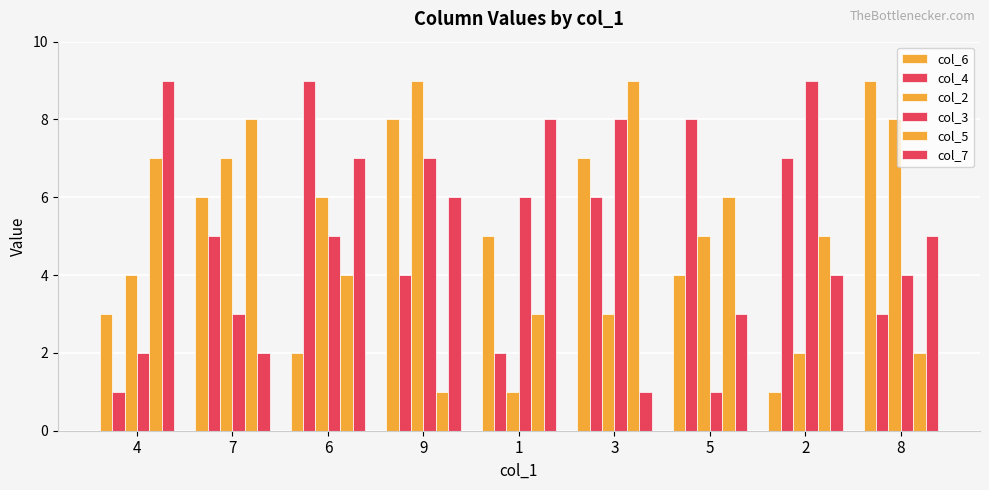

At which category is the sum across all series the highest?

9